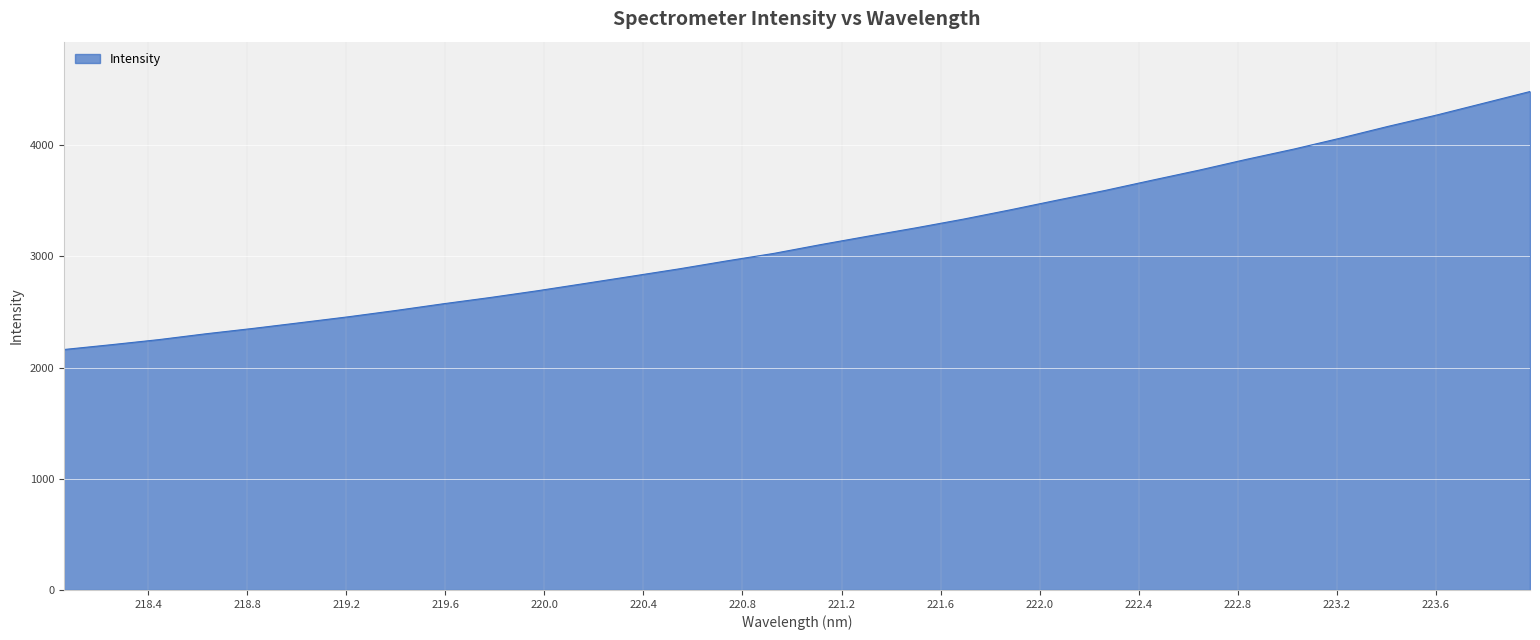

What is the minimum value shown in the chart?

2162.3